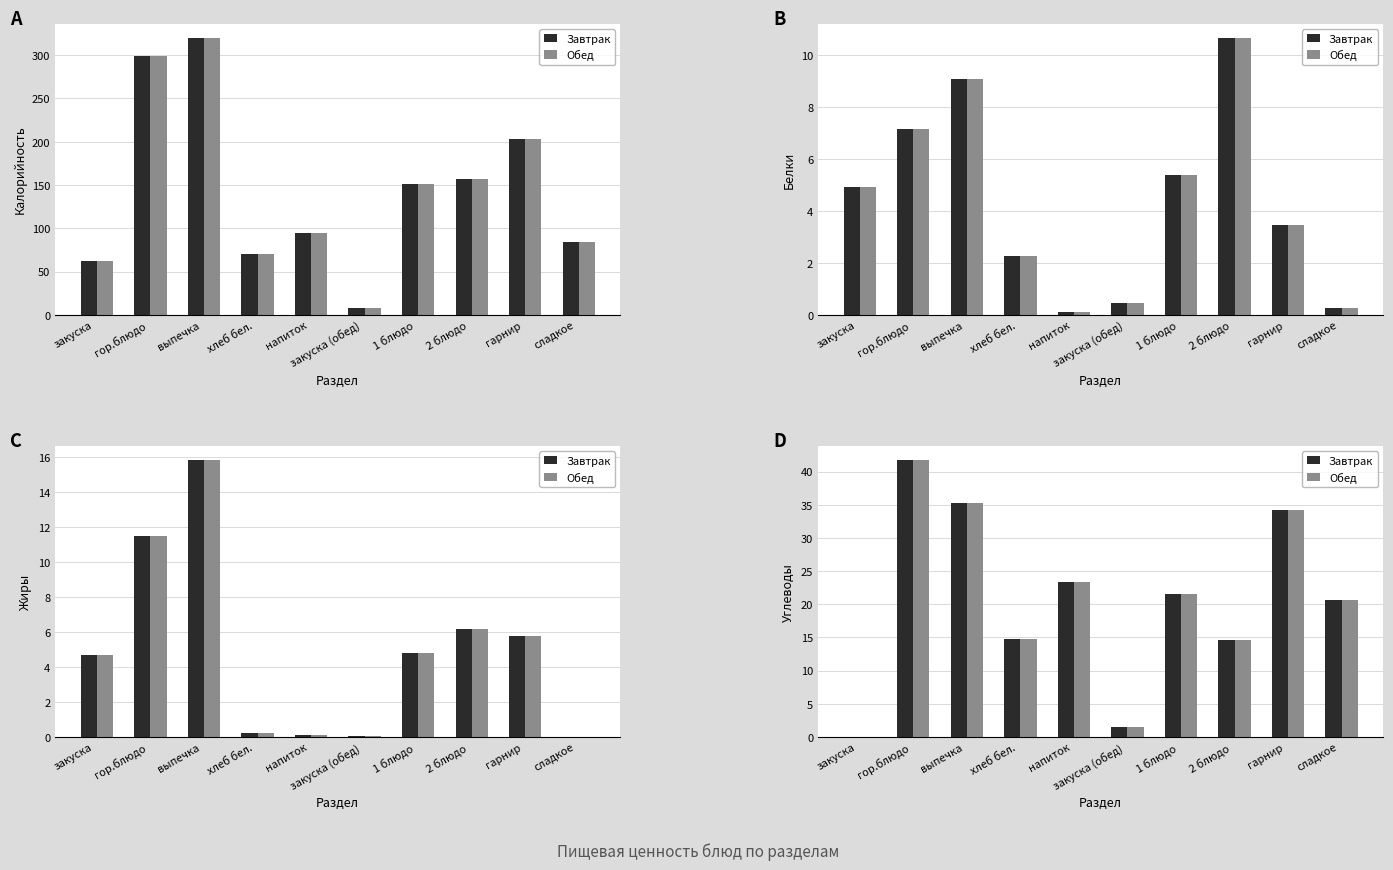

At which category is the sum across all series the highest?

гор.блюдо